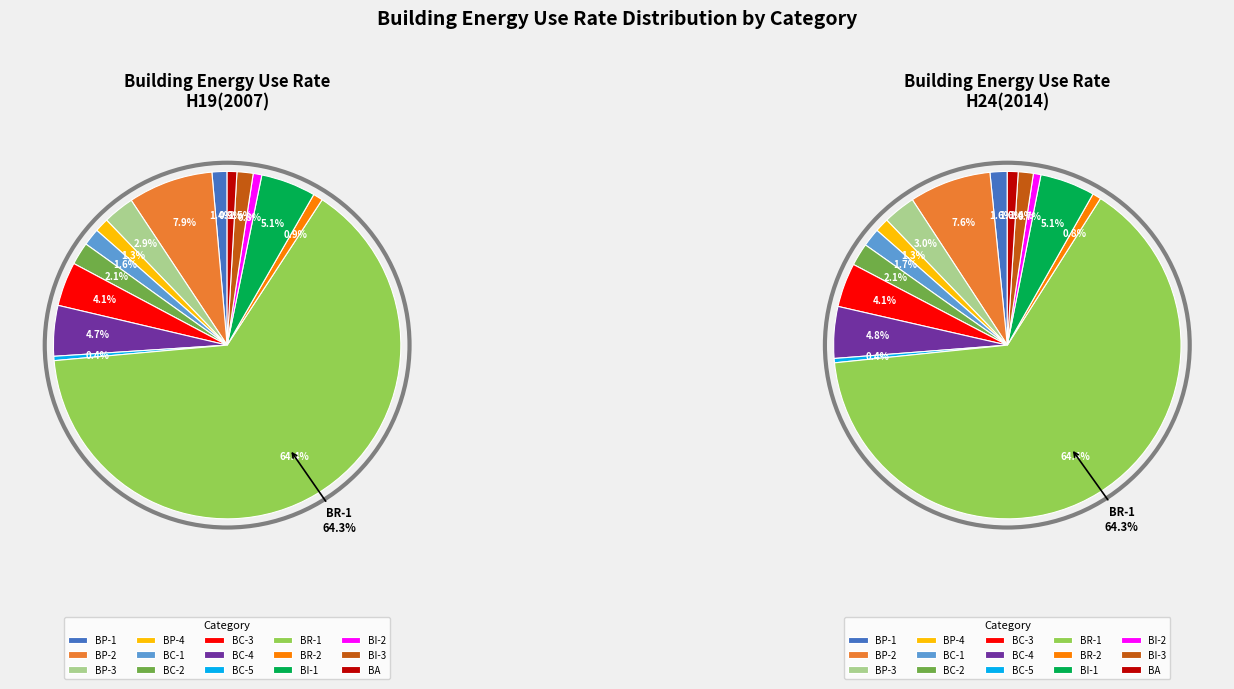

How many segments does this pie chart have?

15